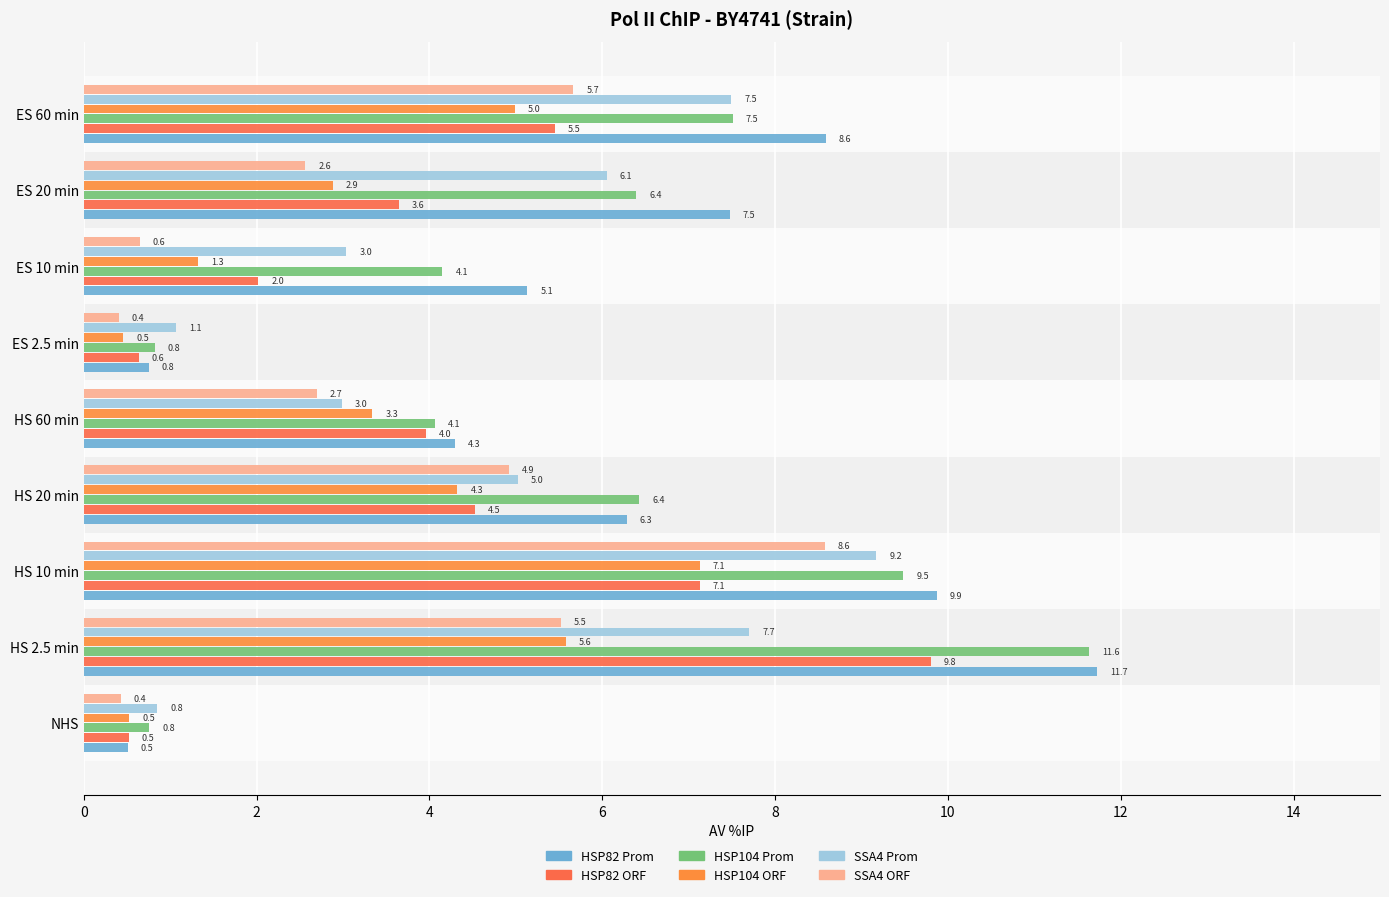

How many distinct data groups are displayed?

6